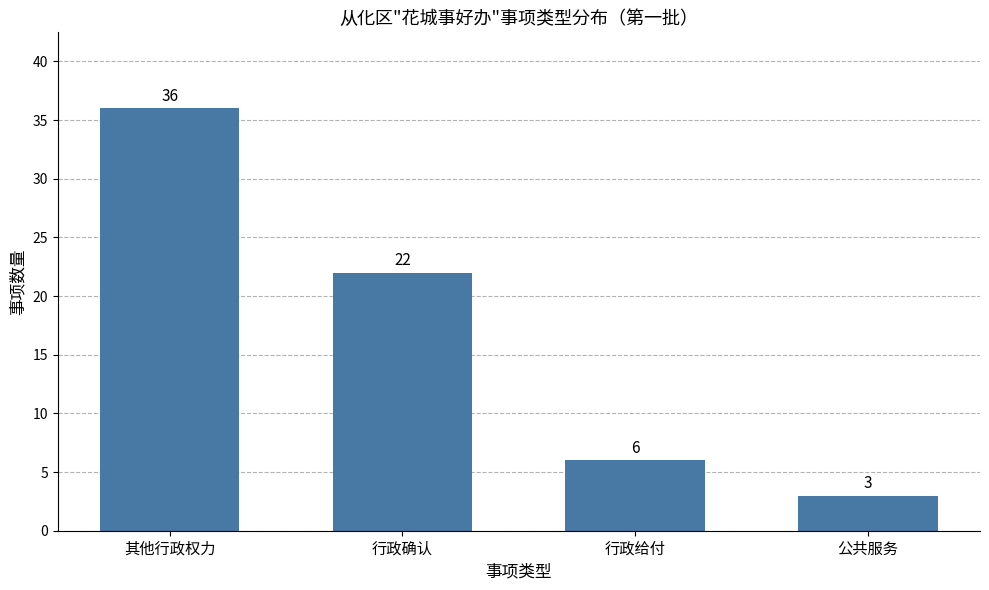

At which category does the chart reach its peak across all series?

其他行政权力